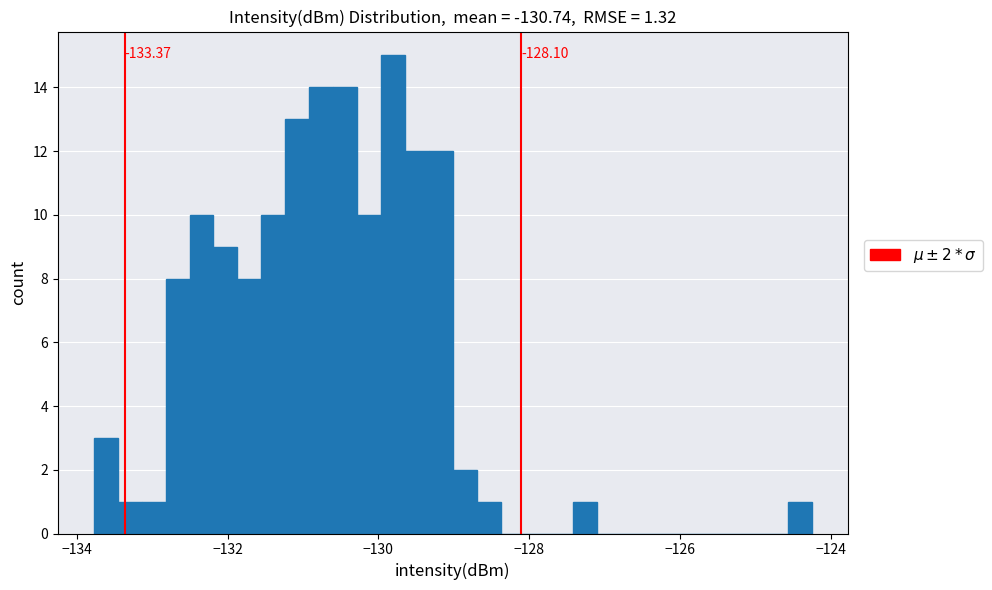

Around what value on the x-axis is the tallest bar? Give the approximate position of its centre, as read against the axis.

-129.8